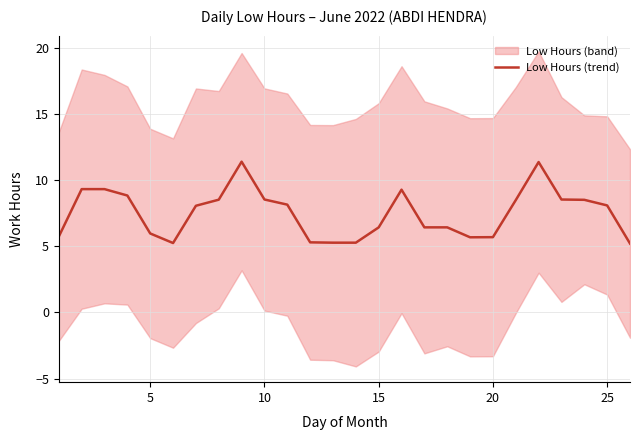

Reading left to right, extract all data points from this chart.

5.8	9.3	9.3	8.9	6.0	5.3	8.1	8.5	11.4	8.6	8.2	5.3	5.3	5.3	6.4	9.3	6.4	6.4	5.7	5.7	8.5	11.4	8.6	8.5	8.1	5.2